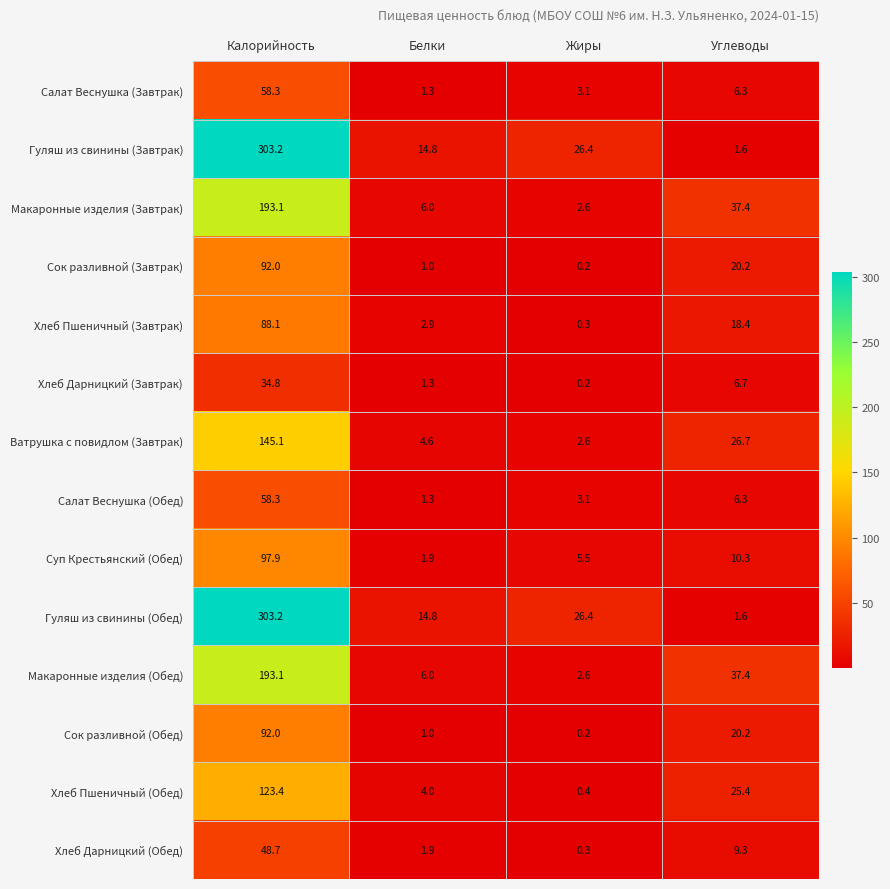

What is the spread (max minus min) of values at Жиры?

26.2